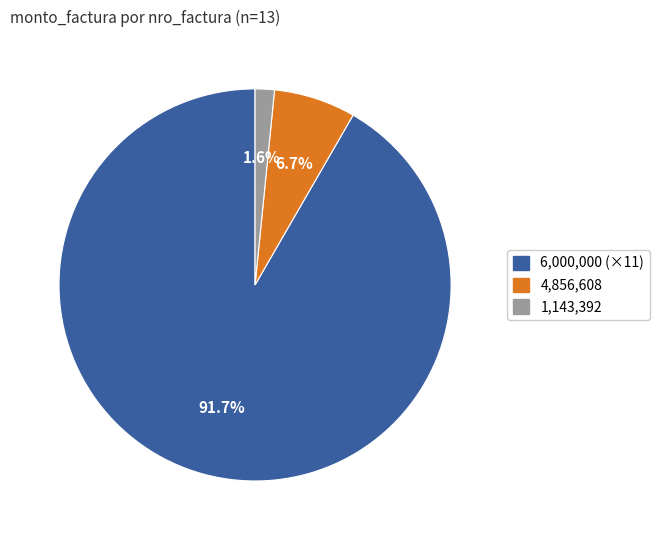

Is there a majority slice in this chart?

Yes